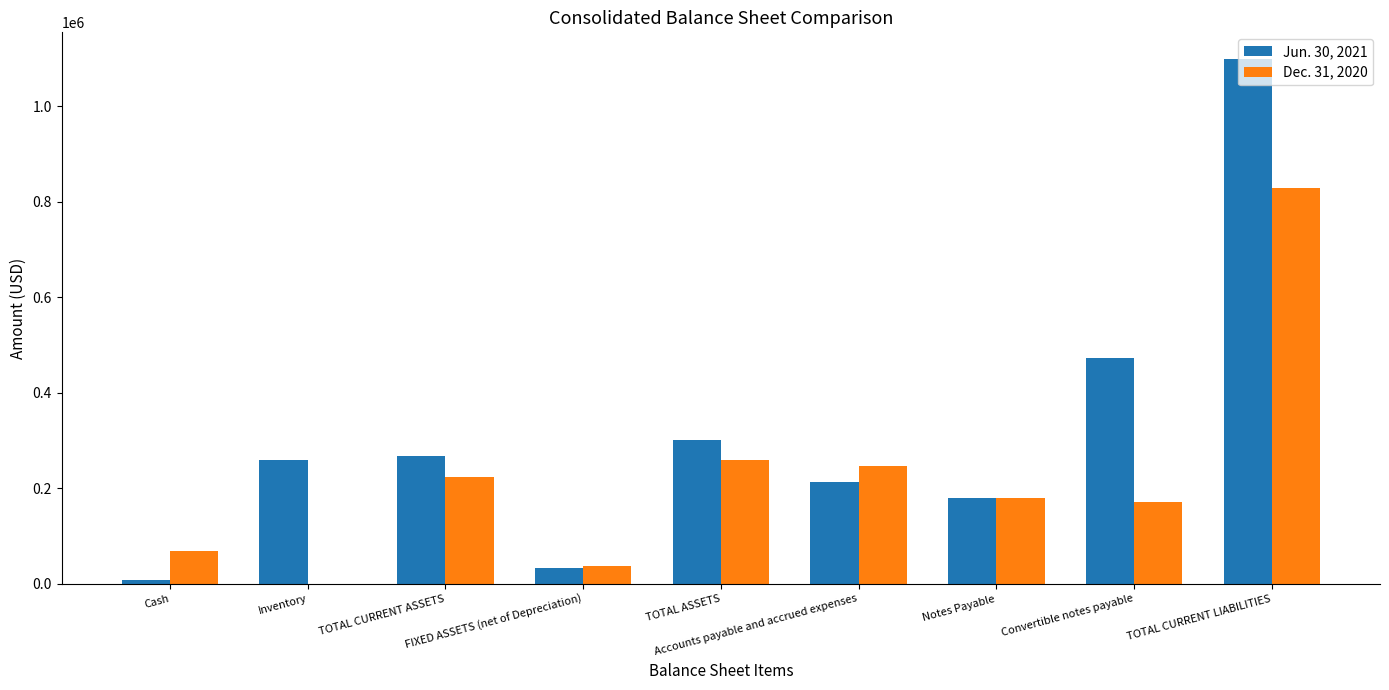

How many distinct data groups are displayed?

2